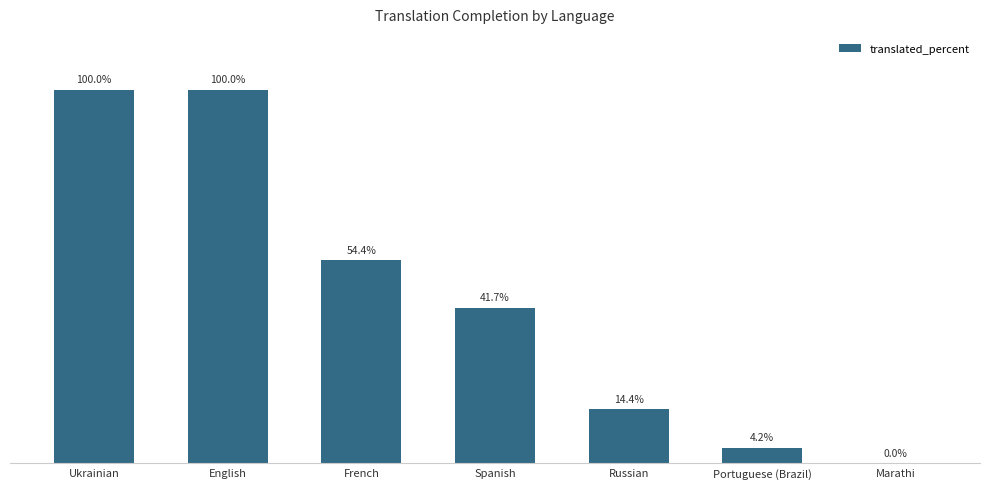

Between French and Russian, which is larger?

French